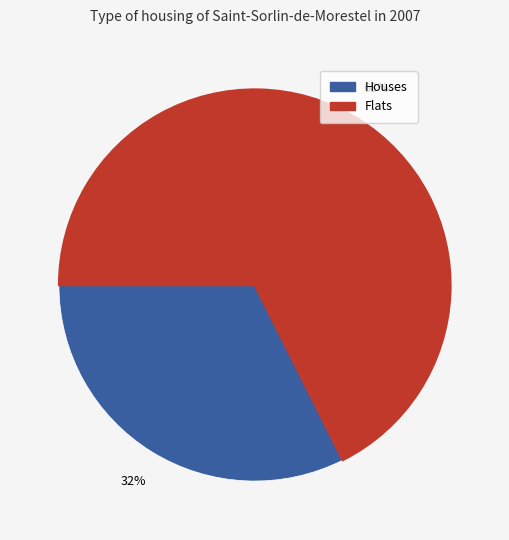

To the nearest percent, what is the average slice percentage?

50%